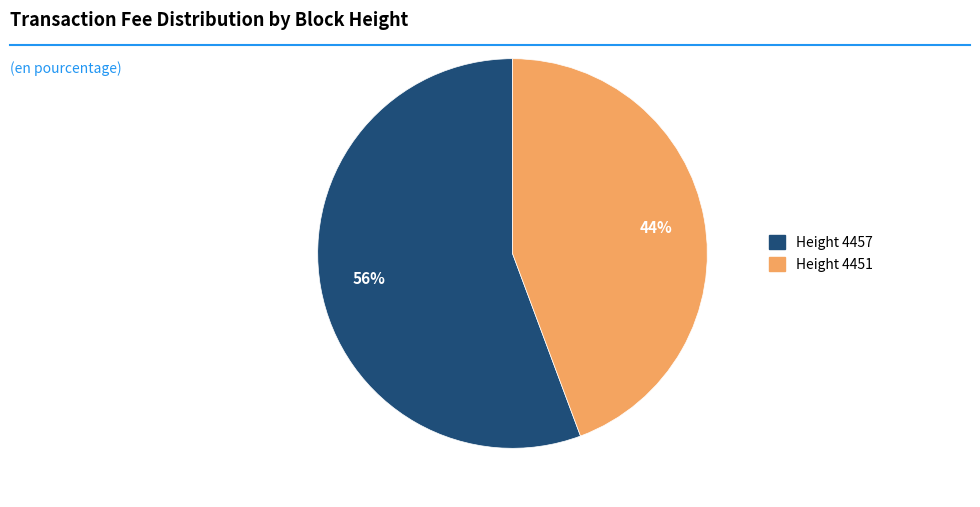

Is there any slice that represents more than half of the pie?

Yes